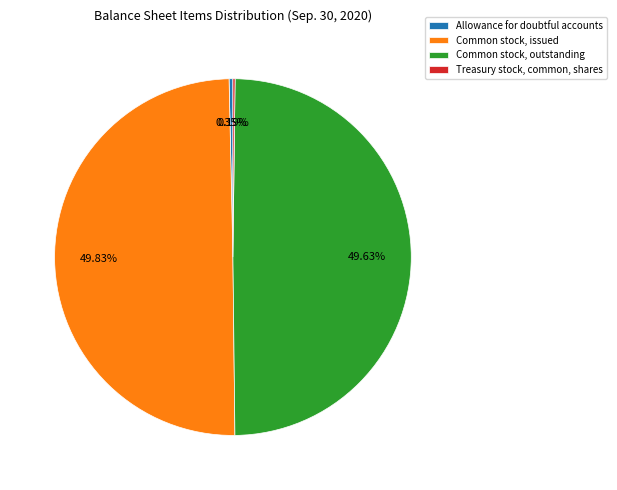

Approximately how many times larger is the value at Common stock, issued compared to Common stock, outstanding?

1.0